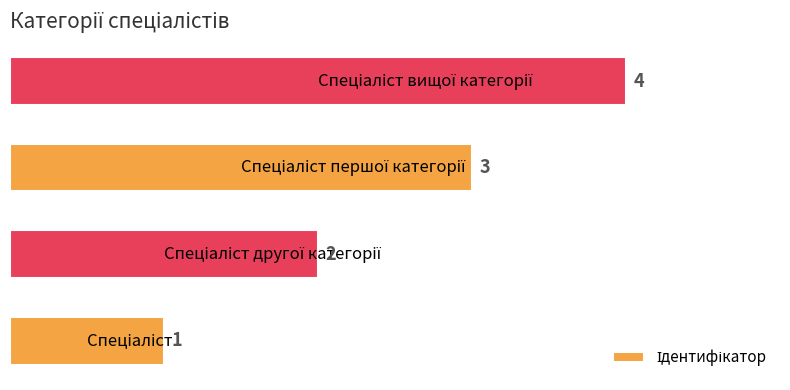

Count the values in the range 2 to 4.

3